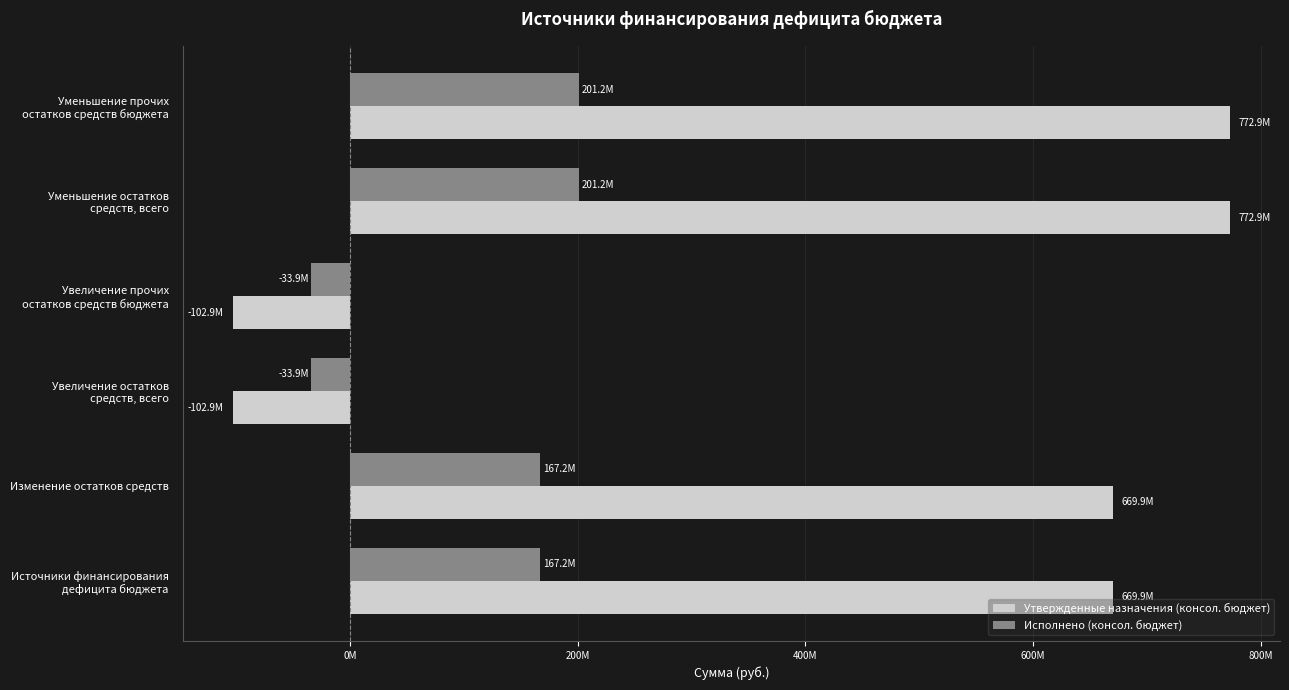

What are all the series names shown in the legend?

Утвержденные назначения (консол. бюджет), Исполнено (консол. бюджет)